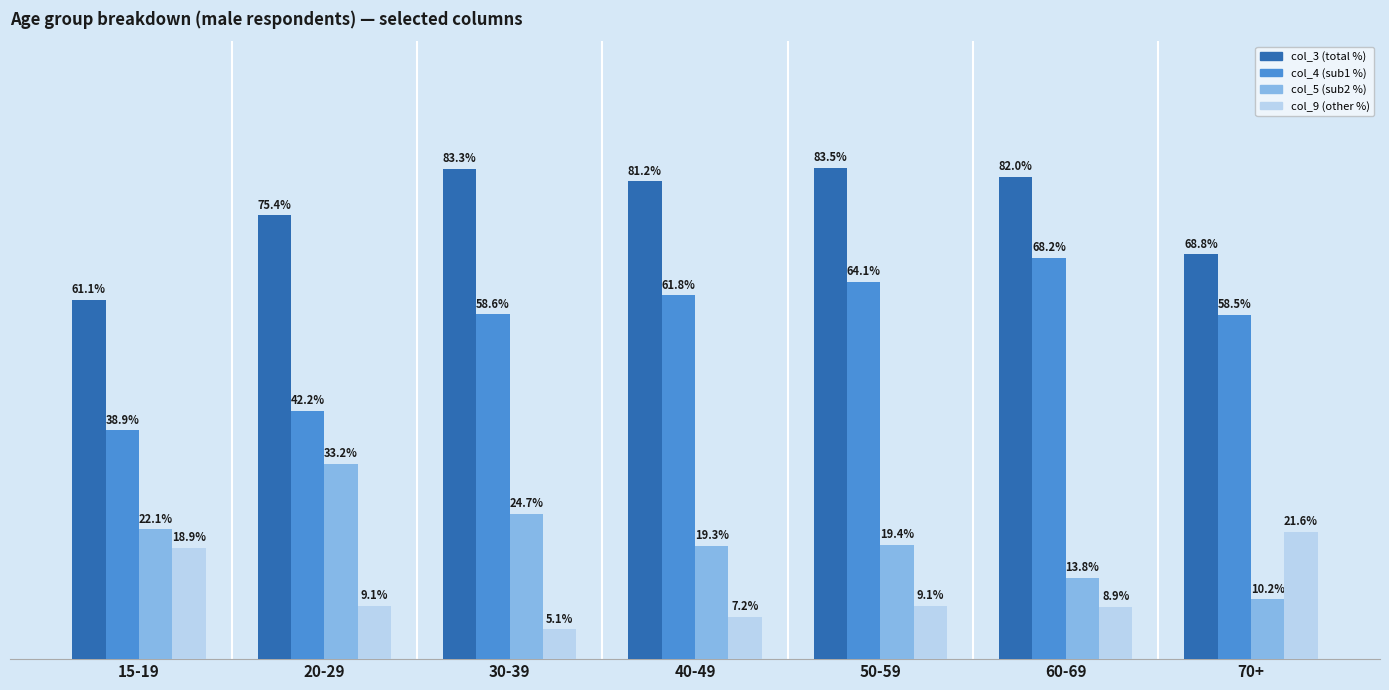

Does the chart contain stacked bars?

No